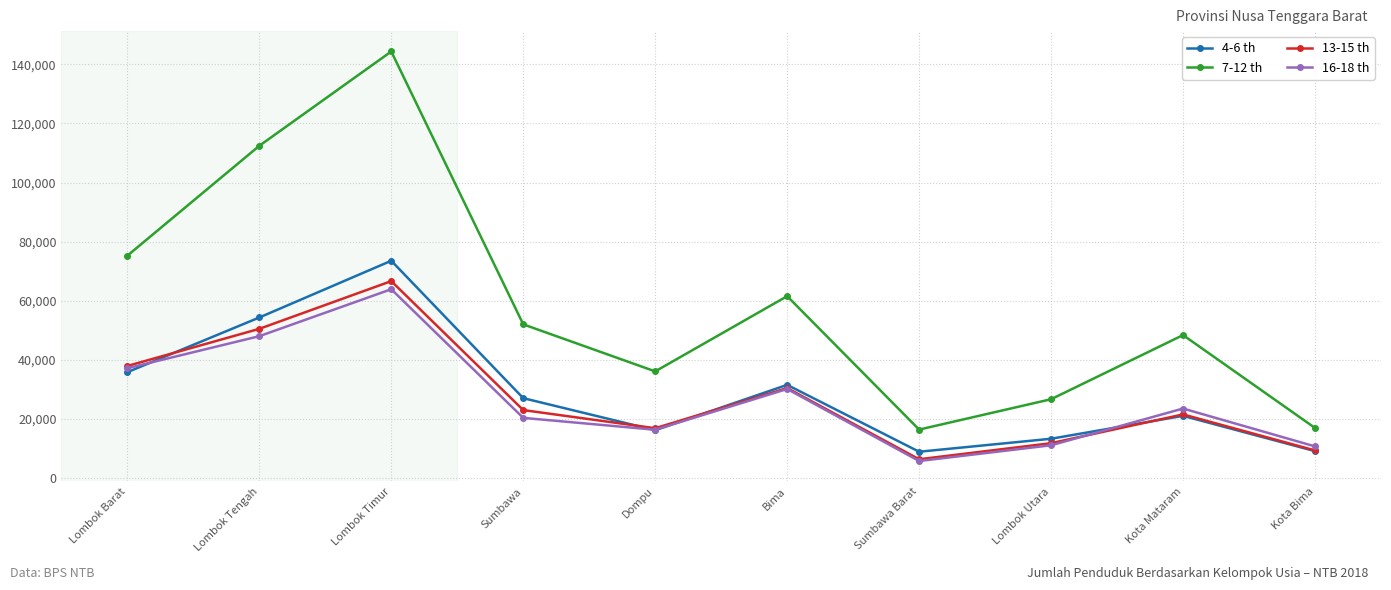

Does the chart display data point markers on the line(s)?

Yes